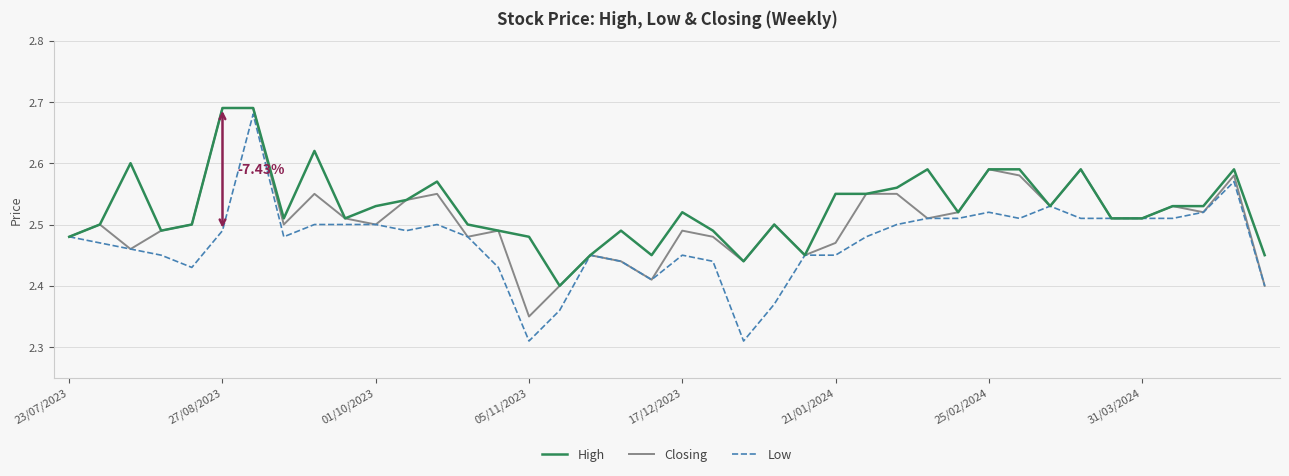

List the series in order of their overall mean, lowest first.

Low, Closing, High